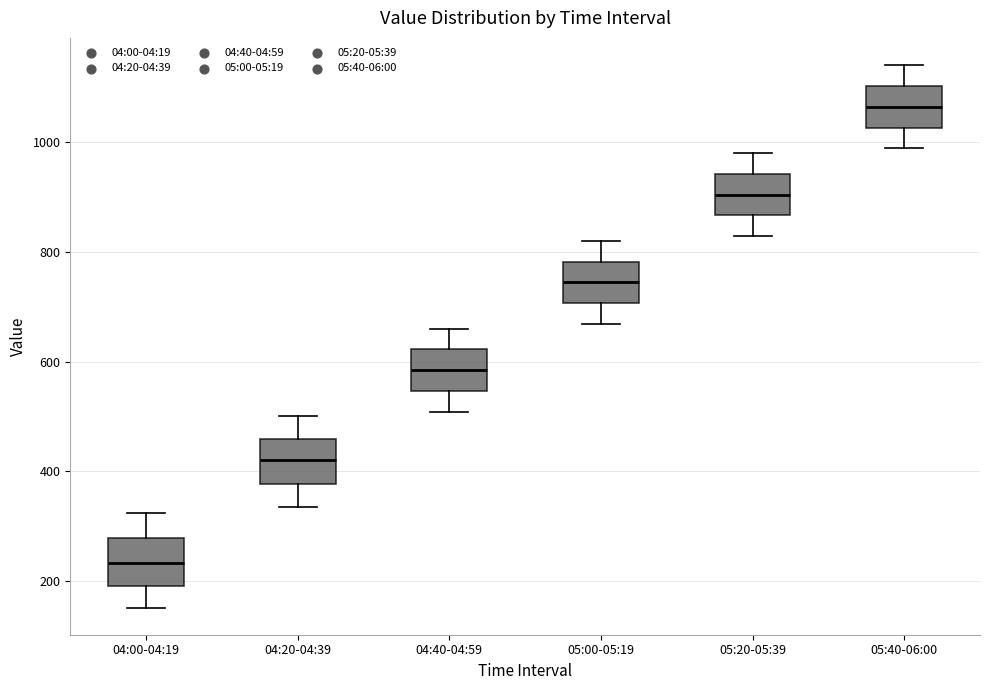

Where does the median line of the box for 05:20-05:39 sit on the y-axis? The values are not printed on the chart, so give them approximately, as read against the axis.

900